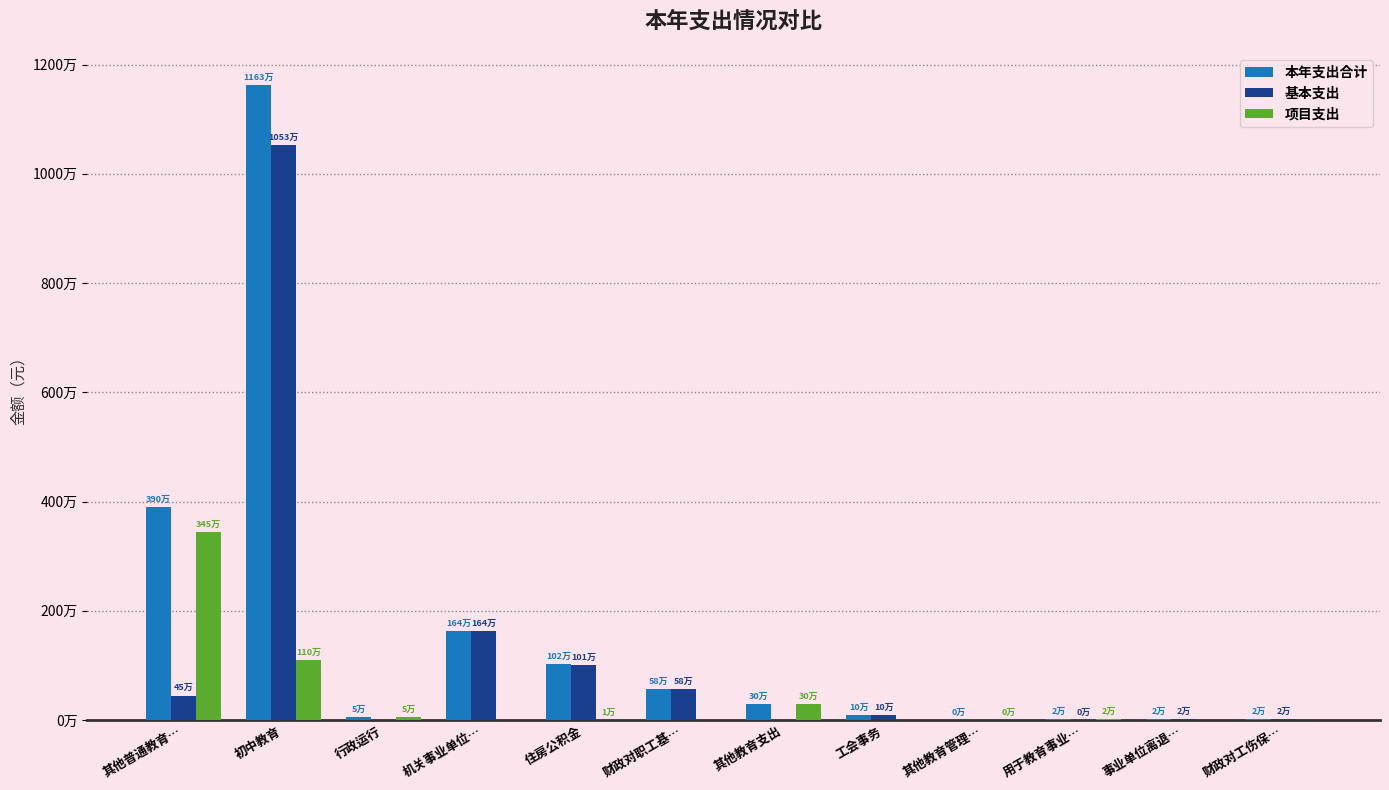

At which label is 基本支出 closest to 5264786?

机关事业单位…